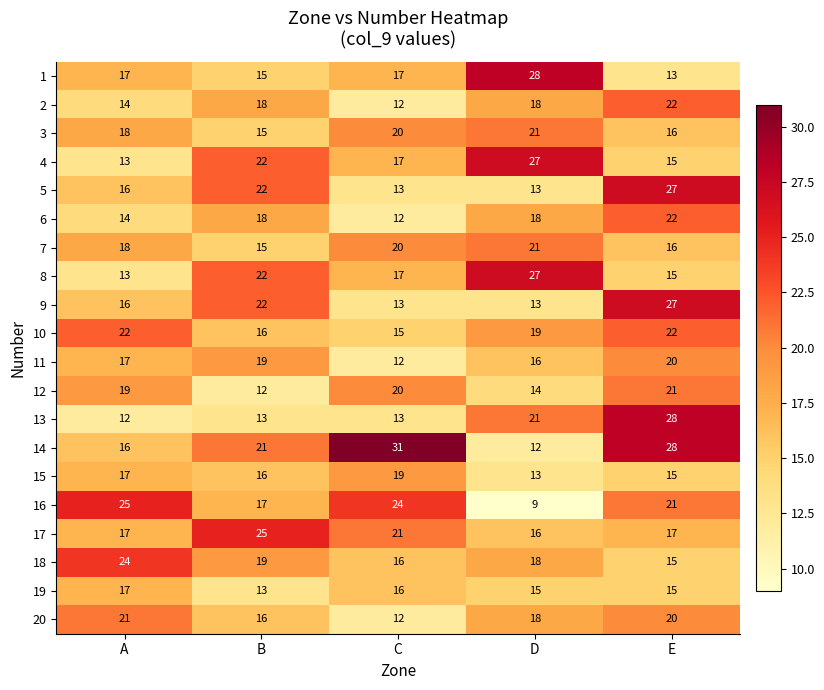

How many 7 values are between 16 and 20?

3